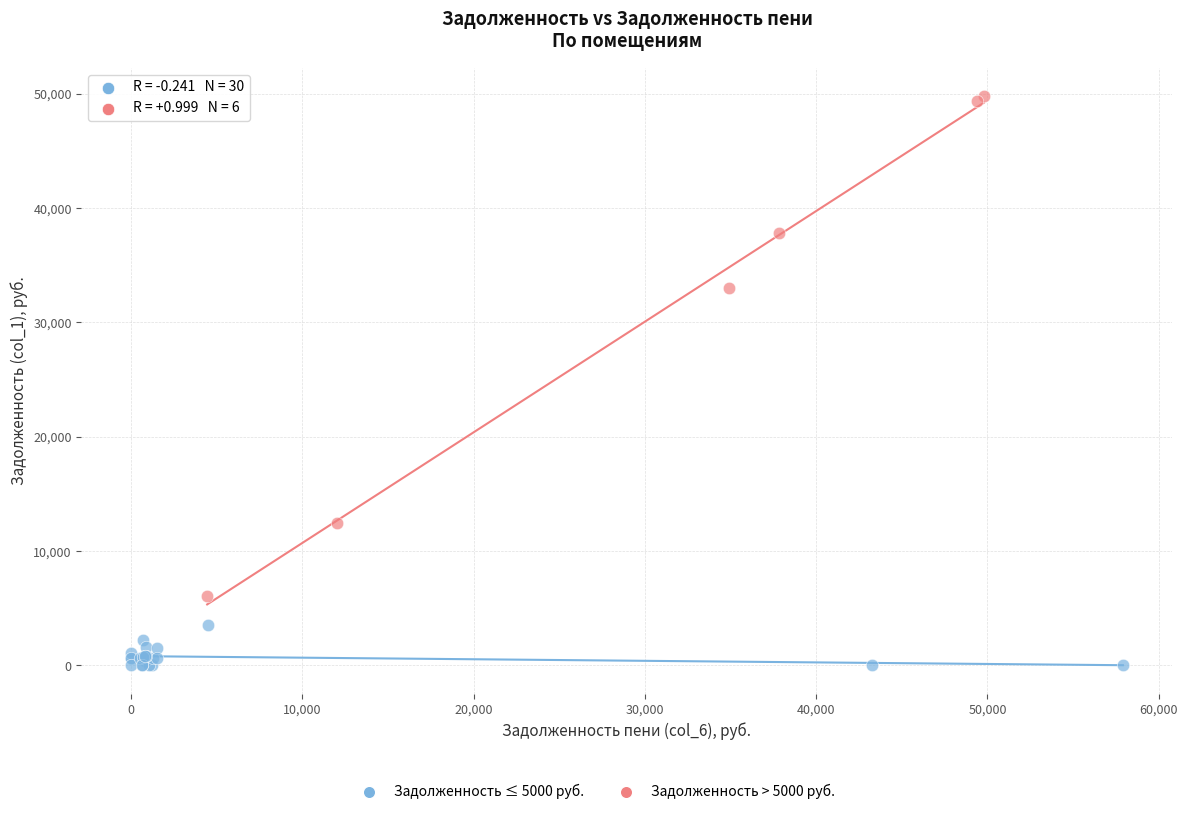

Which series contains the lowest Y value?

Задолженность ≤ 5000 руб.